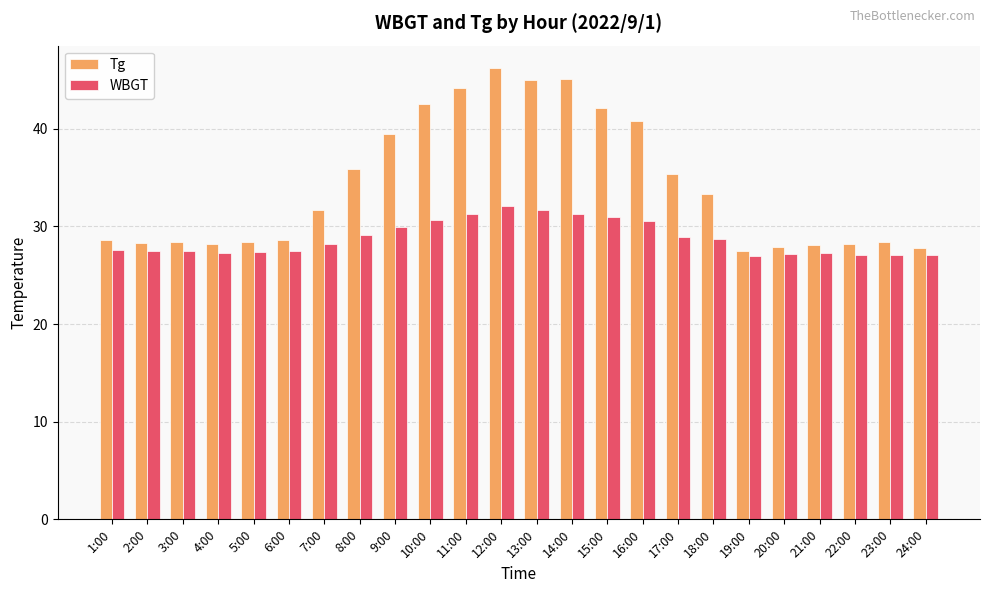

Which series has the widest spread of values?

Tg